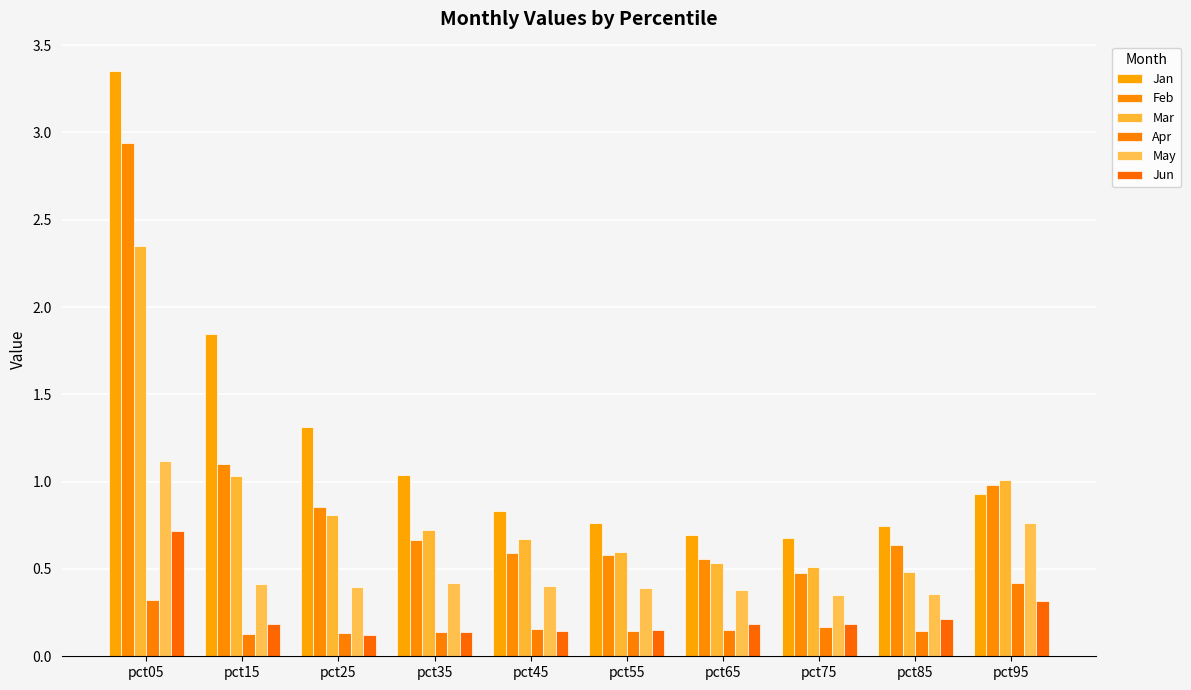

What is the sum of all Feb values?

9.4